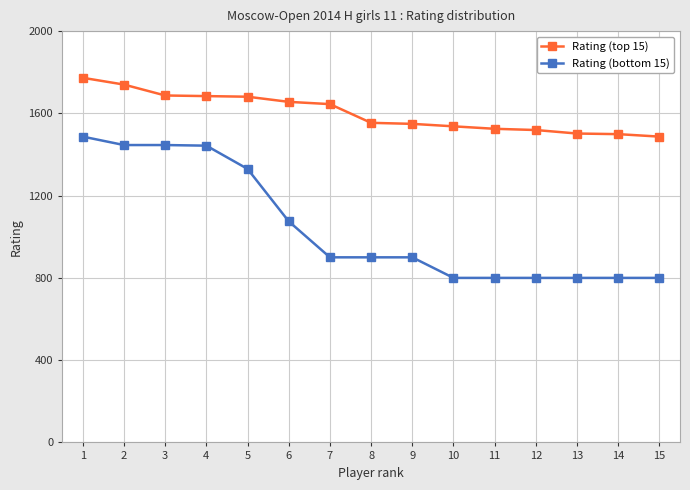

The value of Rating (bottom 15) at 13 is 800. True or false?

True